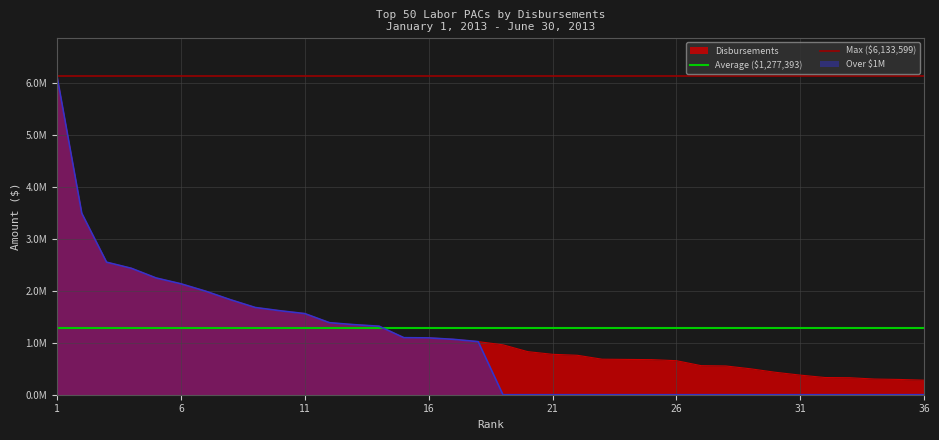

At how many categories does at least one series exceed 2942978?

2